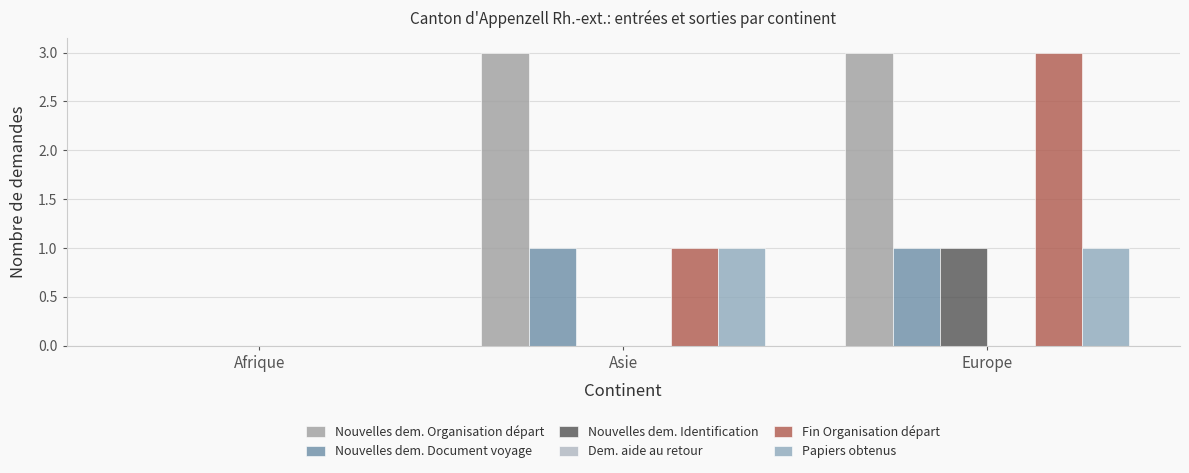

Count the number of data series in this chart.

5